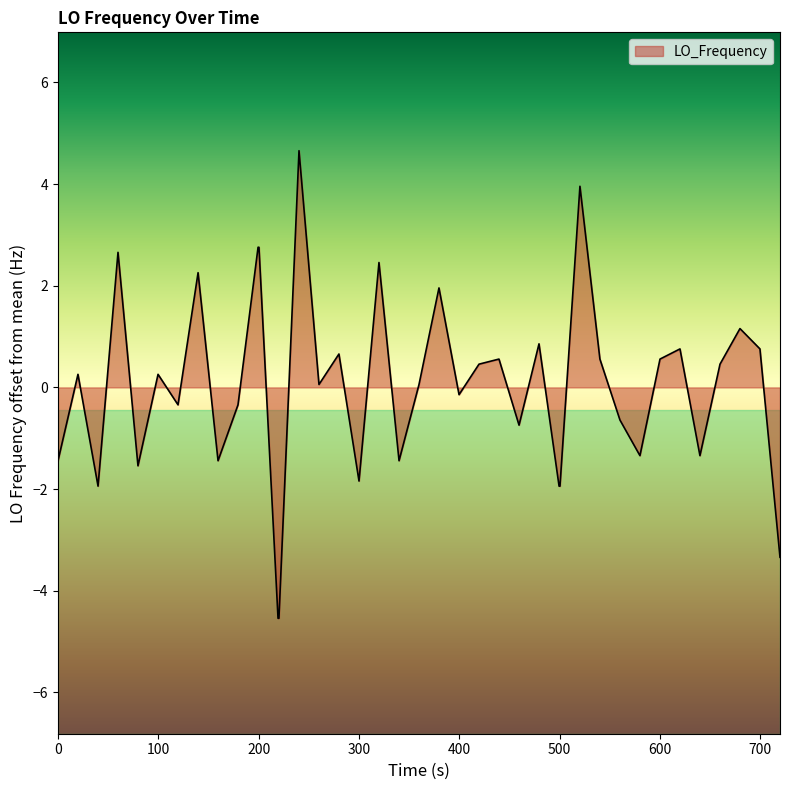

Does the chart have visible grid lines?

No